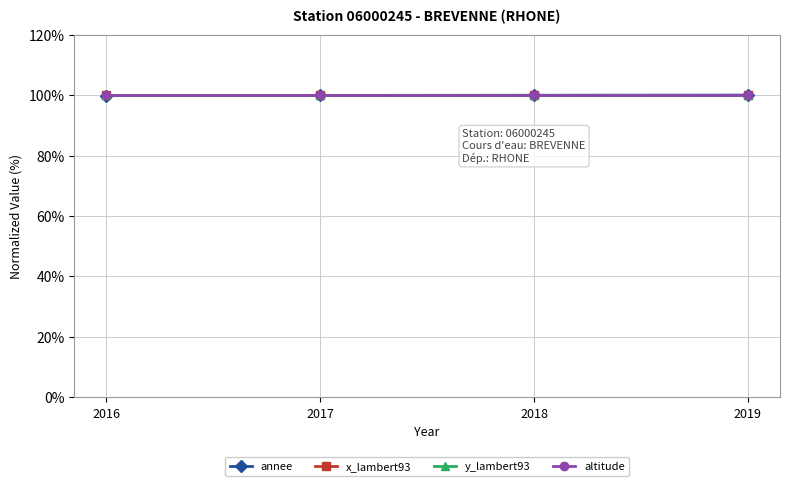

True or false: x_lambert93 has a value of 100.0 at 2016.

True